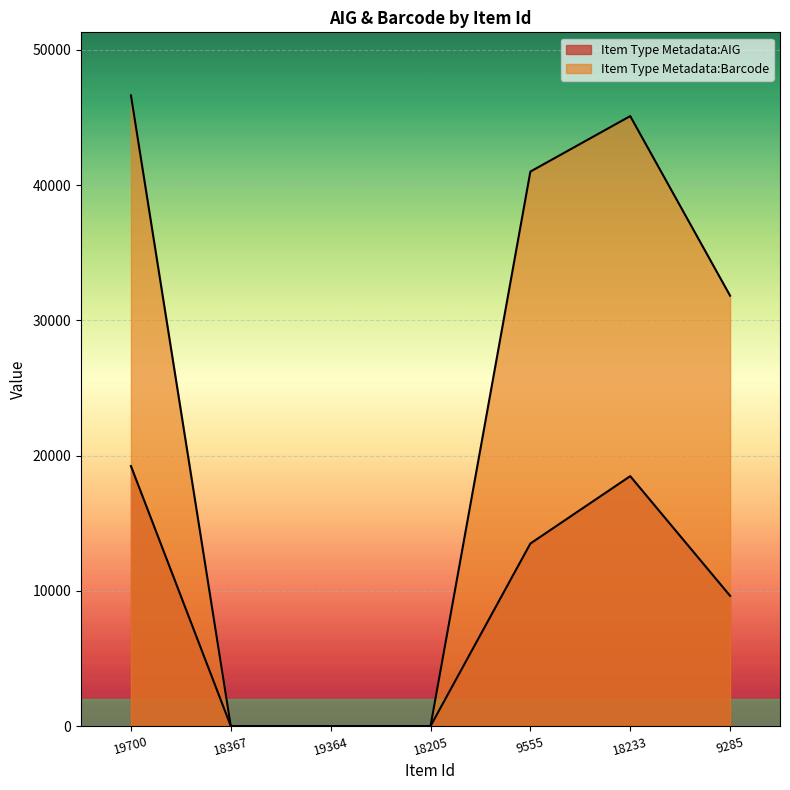

How many categories are shown in the chart?

7